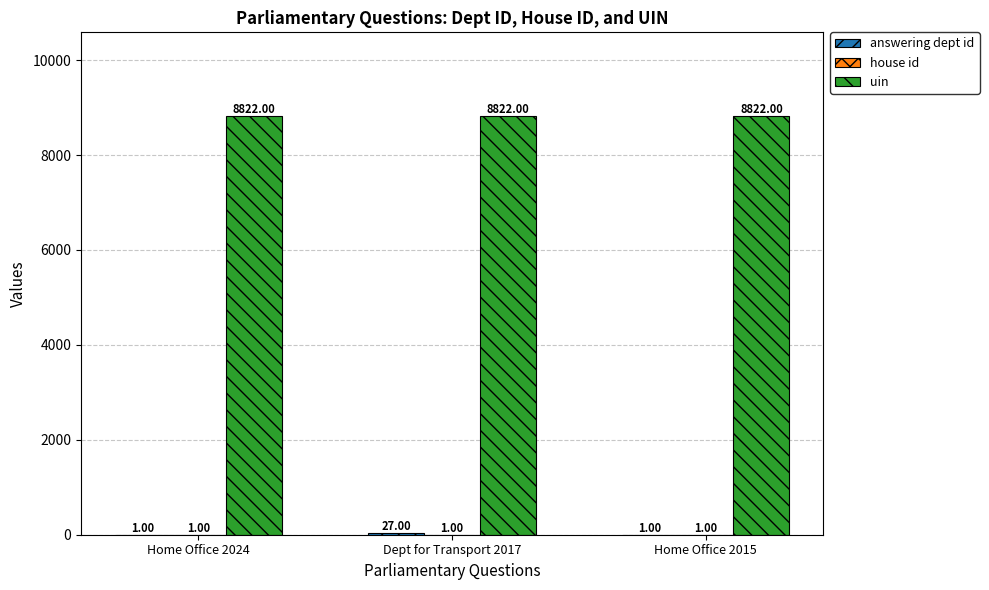

Which series has the largest total across all categories?

uin